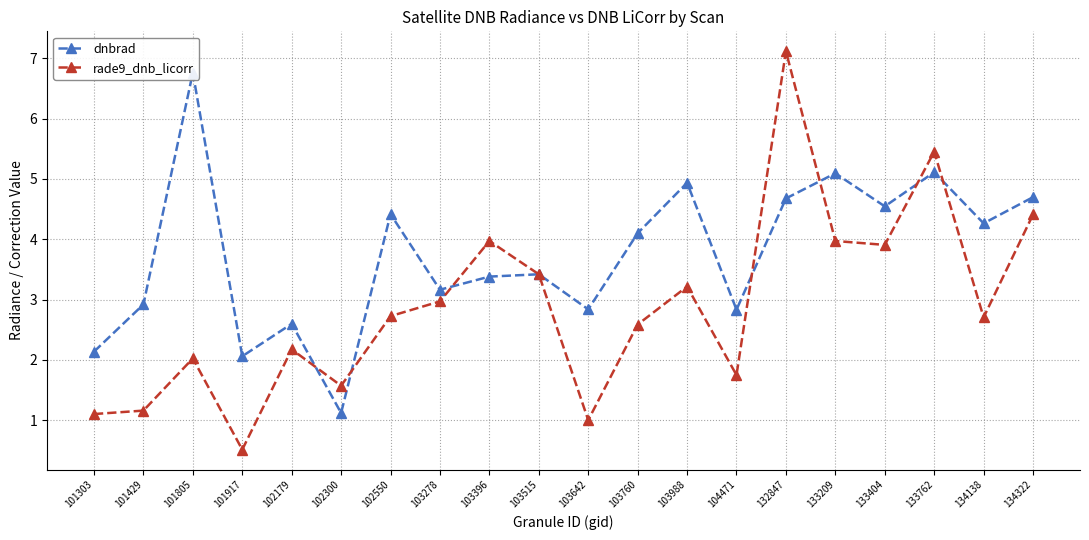

List the series in order of their peak value, highest first.

rade9_dnb_licorr, dnbrad